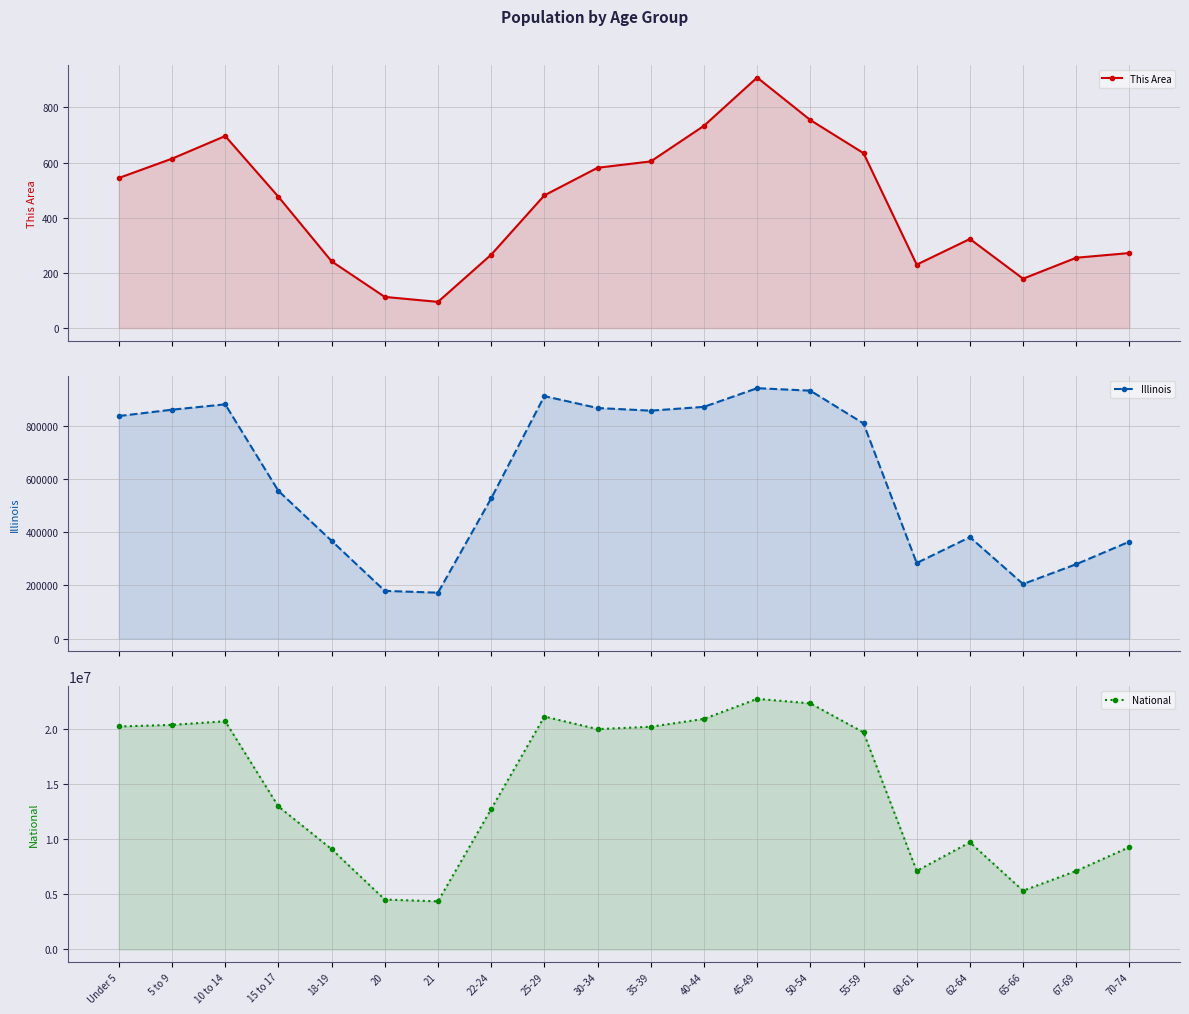

Which series changed the most between 30-34 and 55-59?

National